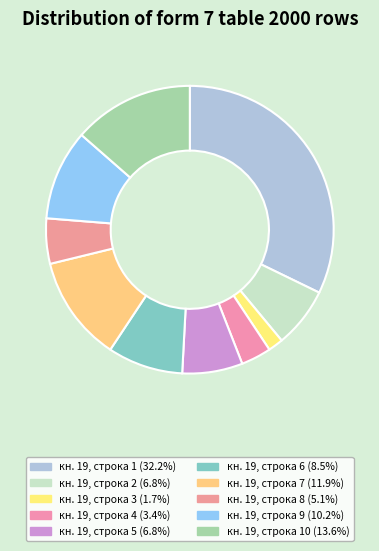

How many segments does this pie chart have?

10